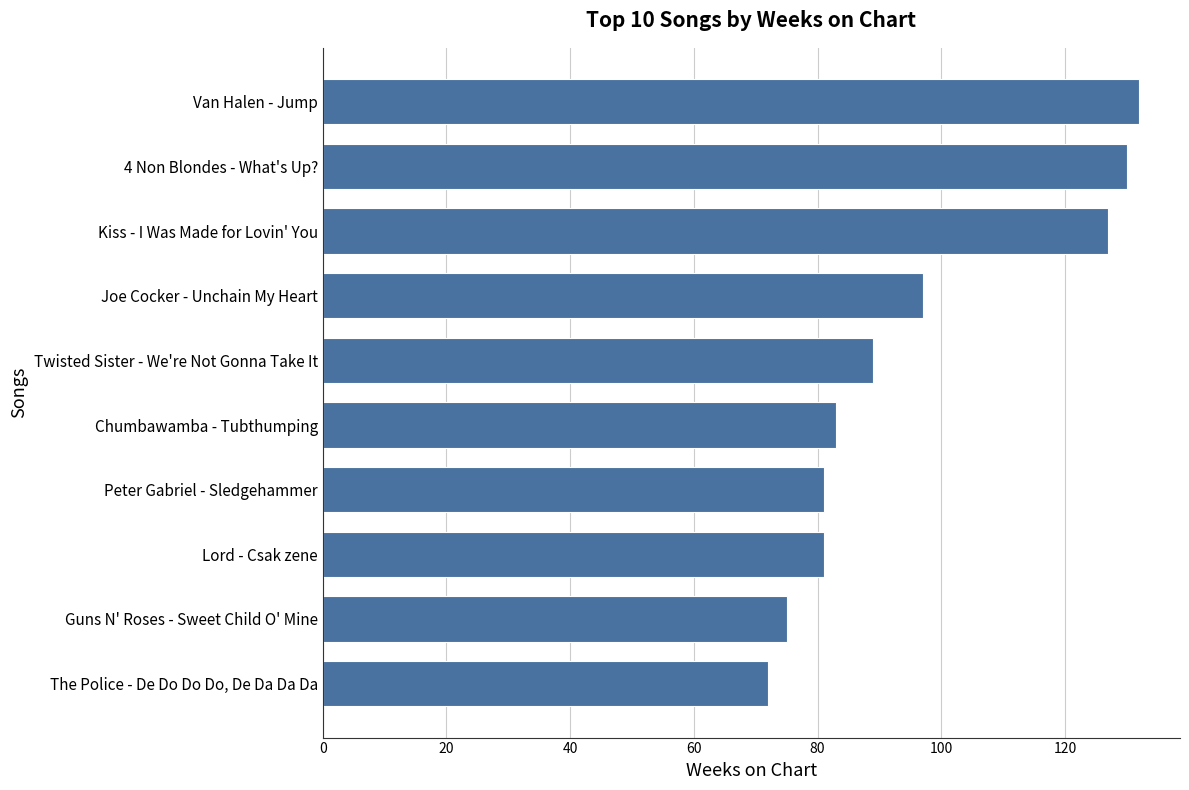

What value does the data have at Kiss - I Was Made for Lovin' You?

127